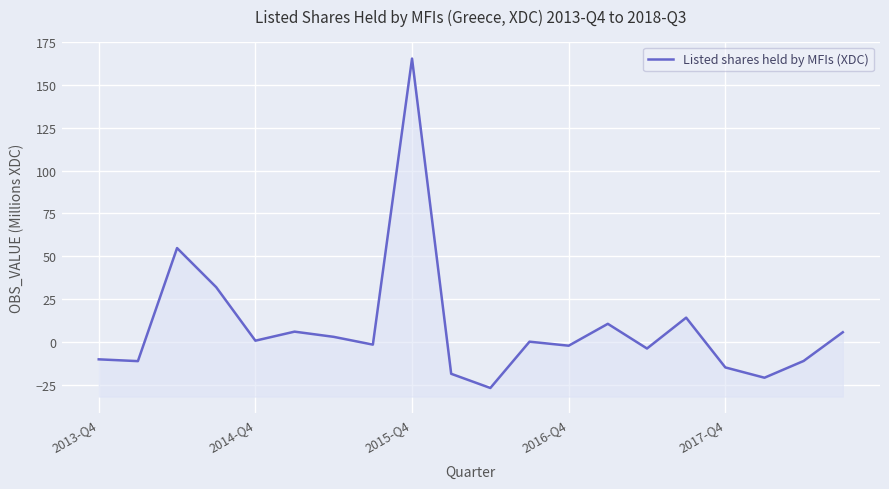

What is the average value?

8.5